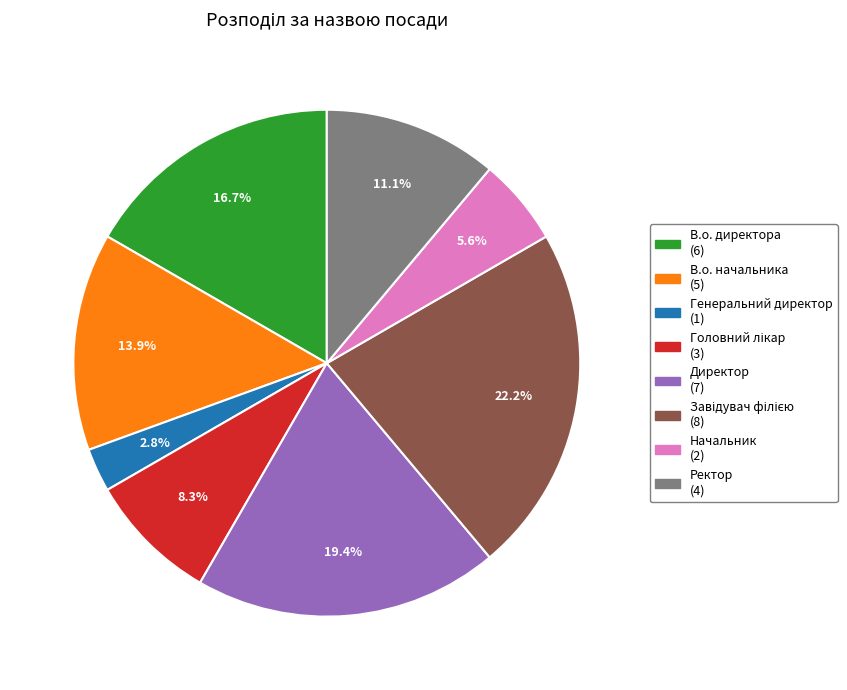

How many slices are in this pie chart?

8